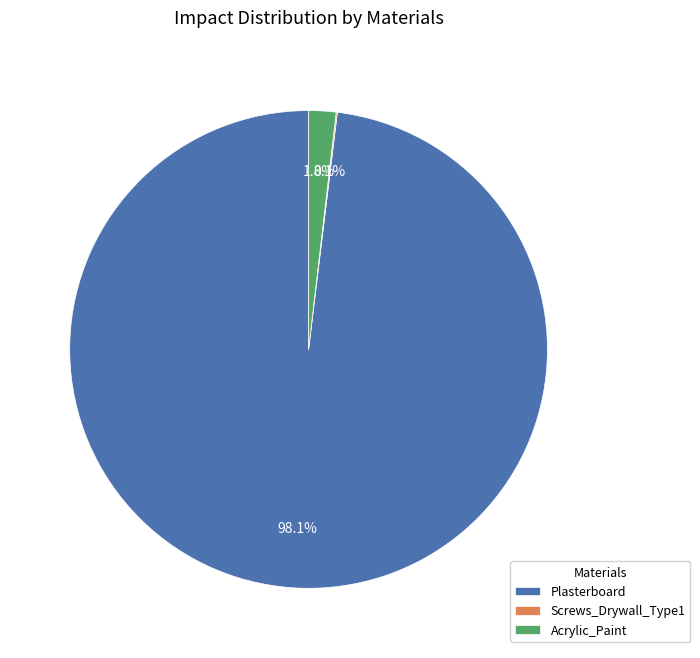

What is the largest slice in the pie chart?

Plasterboard